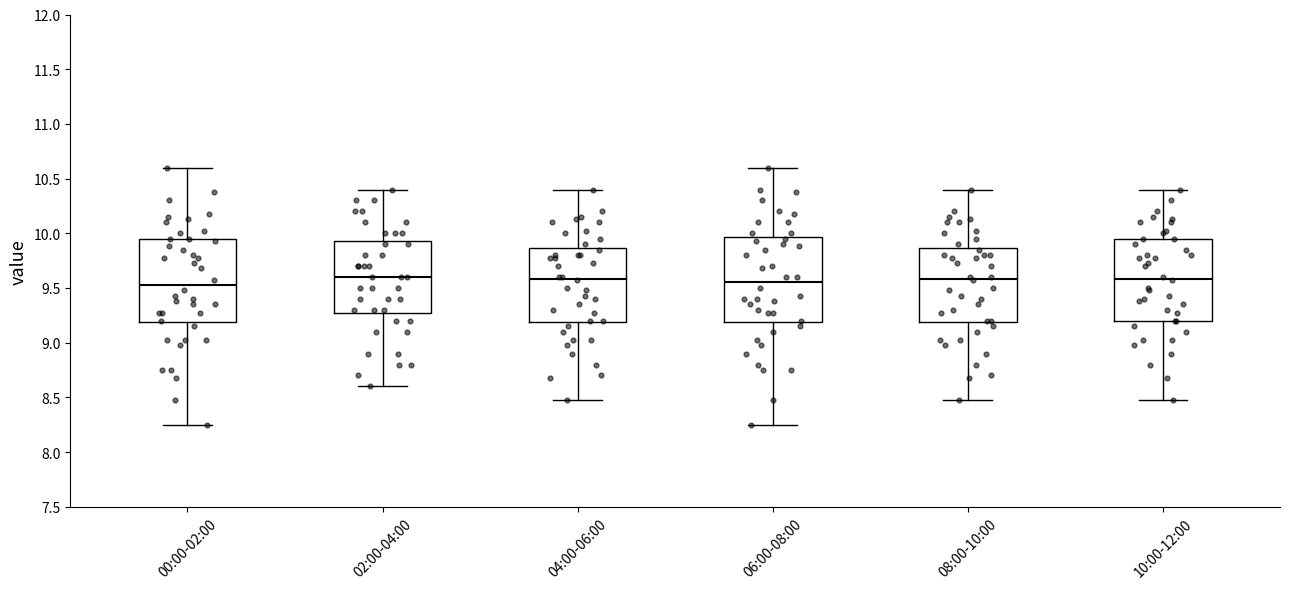

Where does the median line of the box for 08:00-10:00 sit on the y-axis? The values are not printed on the chart, so give them approximately, as read against the axis.

9.60